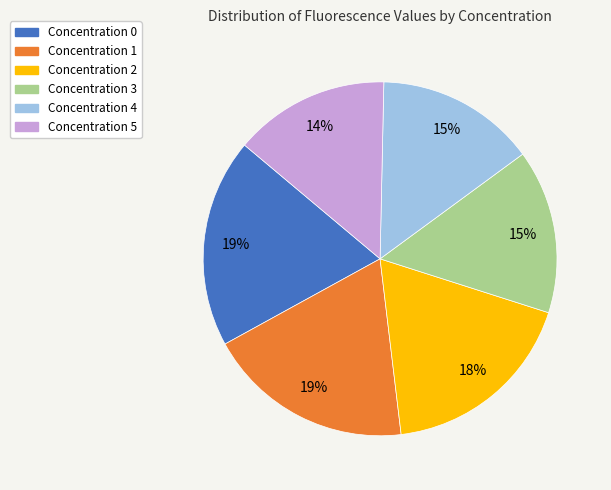

To the nearest percent, what is the difference between the largest and smallest slice percentages?

5%